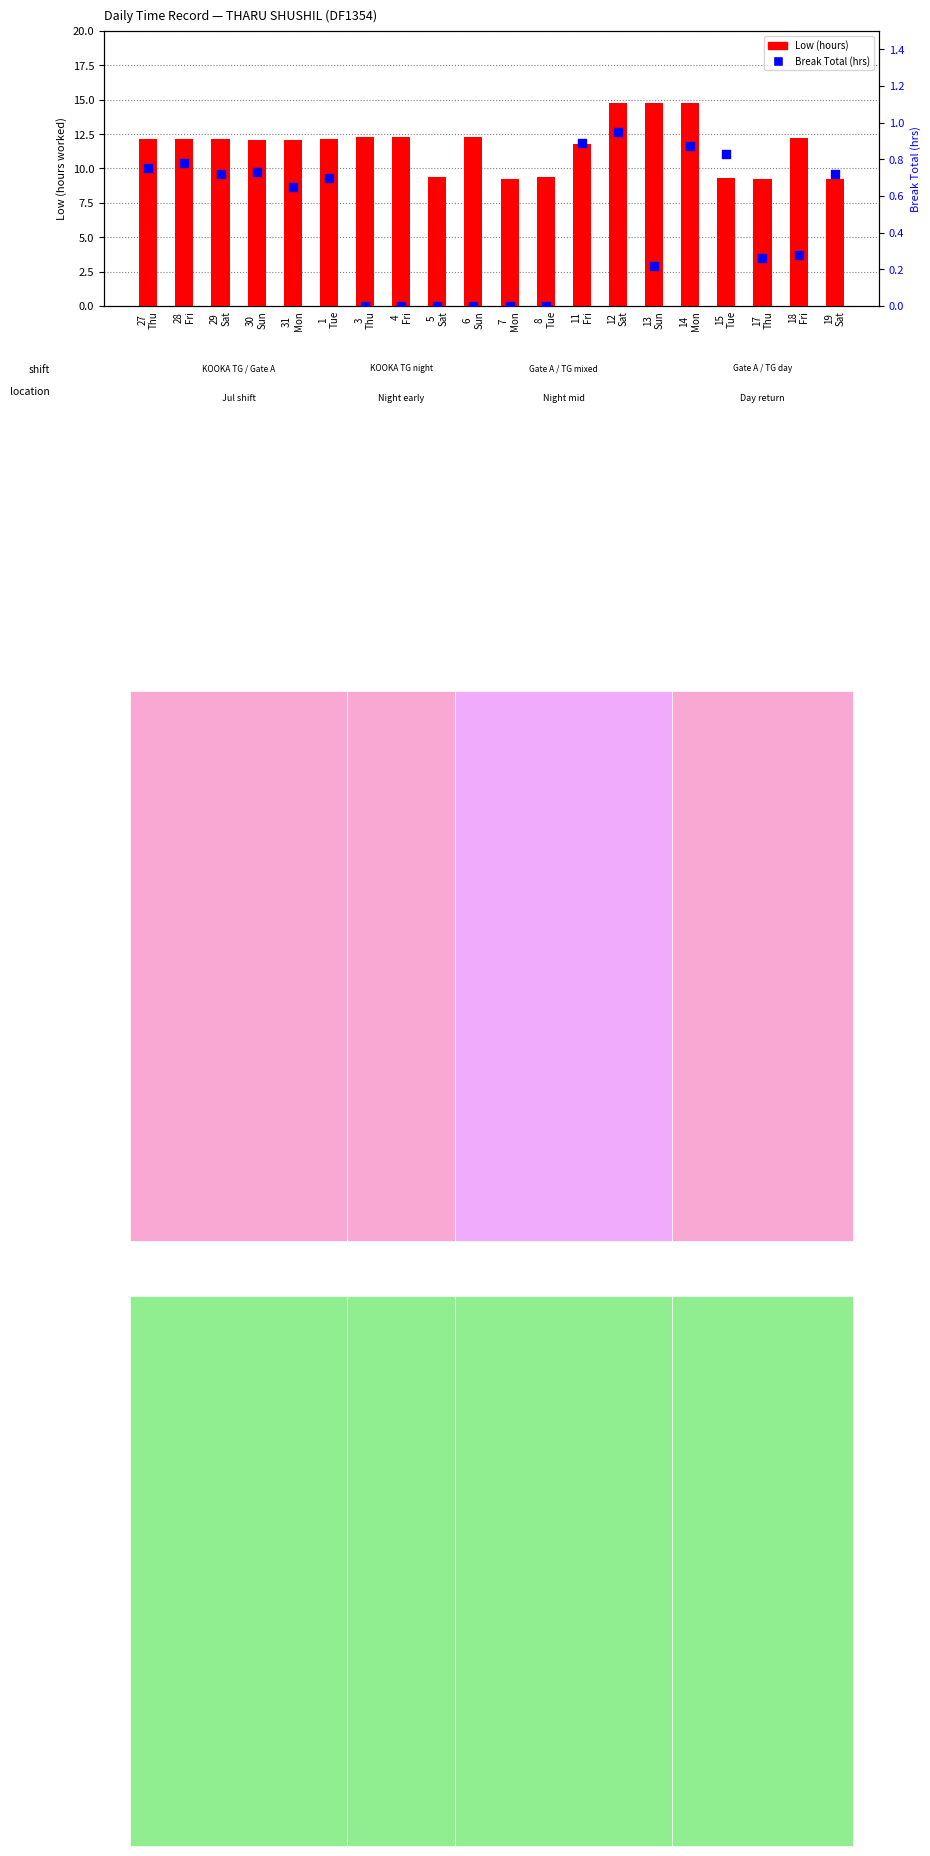

Which series has the largest Y range (max minus min)?

Low (hours)